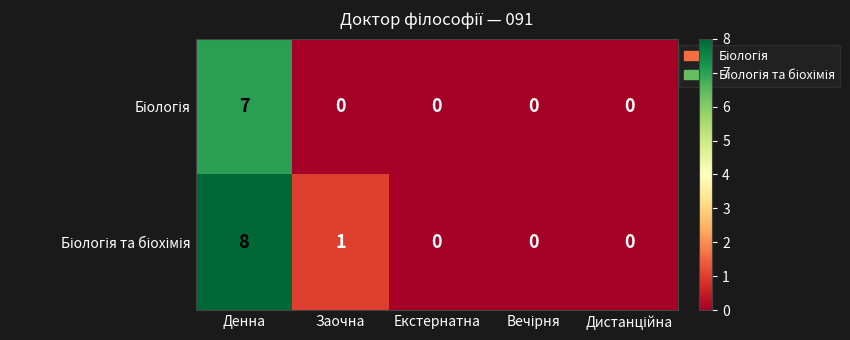

What is the greatest value displayed?

8